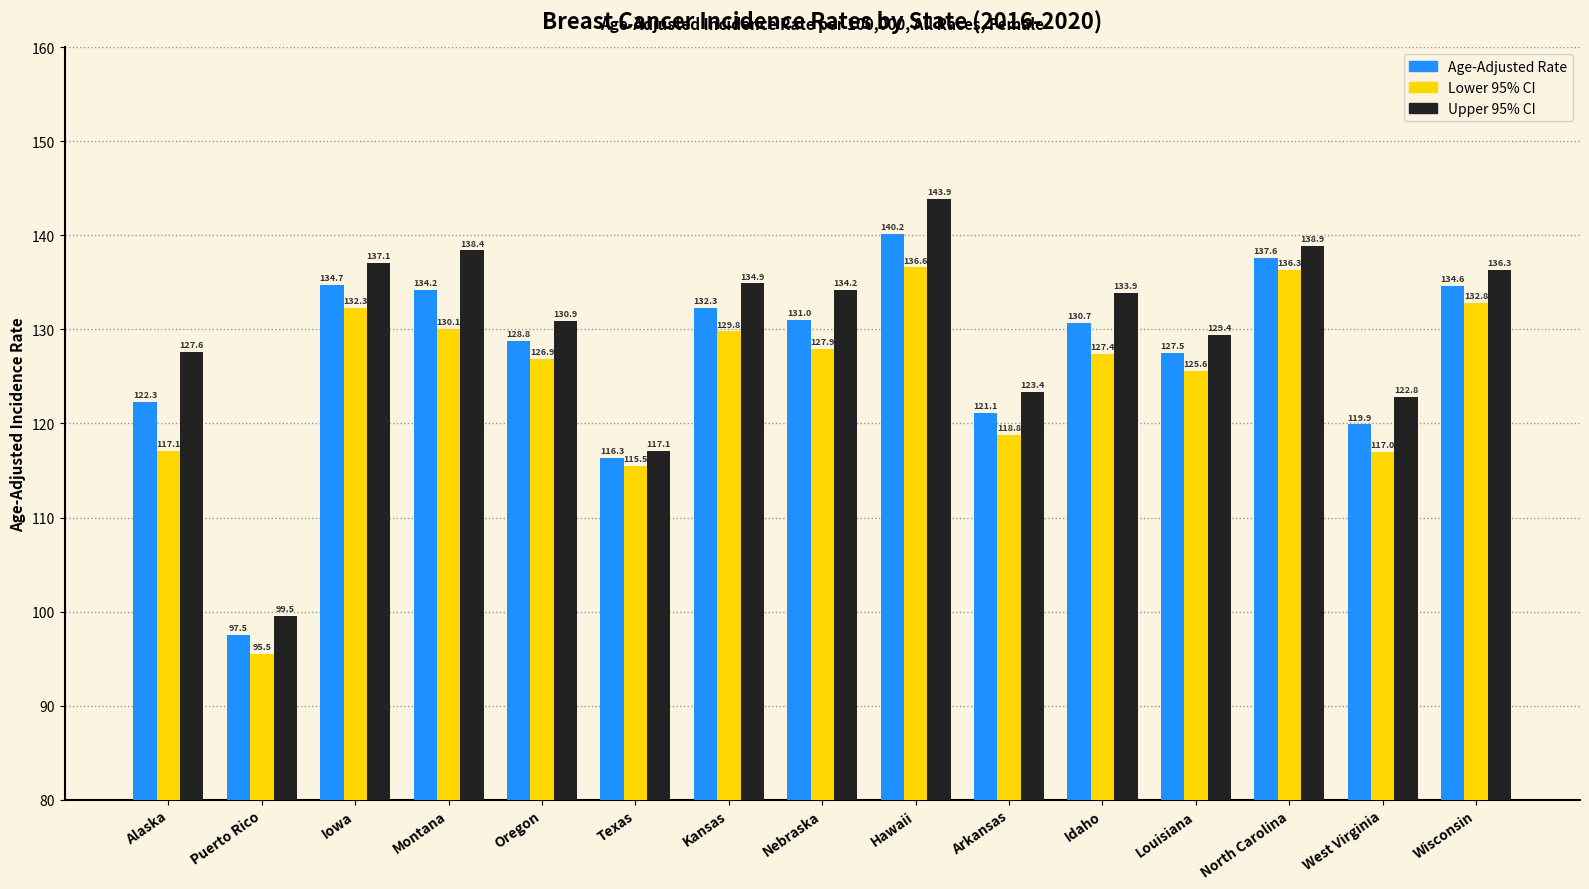

How many values in the Lower 95% CI series exceed 127?

8